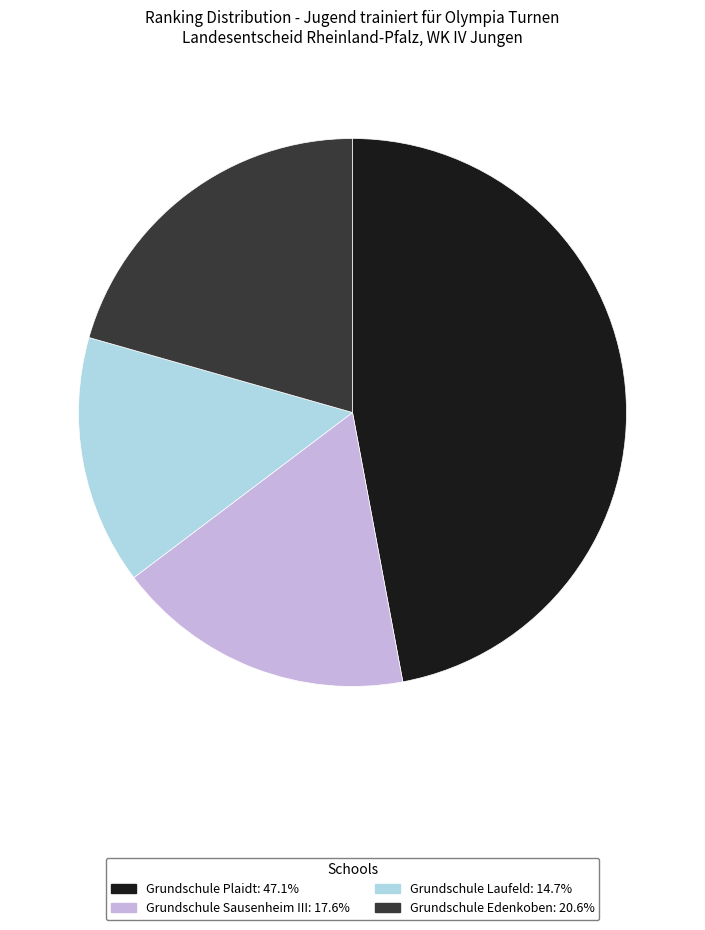

Which has a higher value, Grundschule Laufeld or Grundschule Plaidt?

Grundschule Plaidt